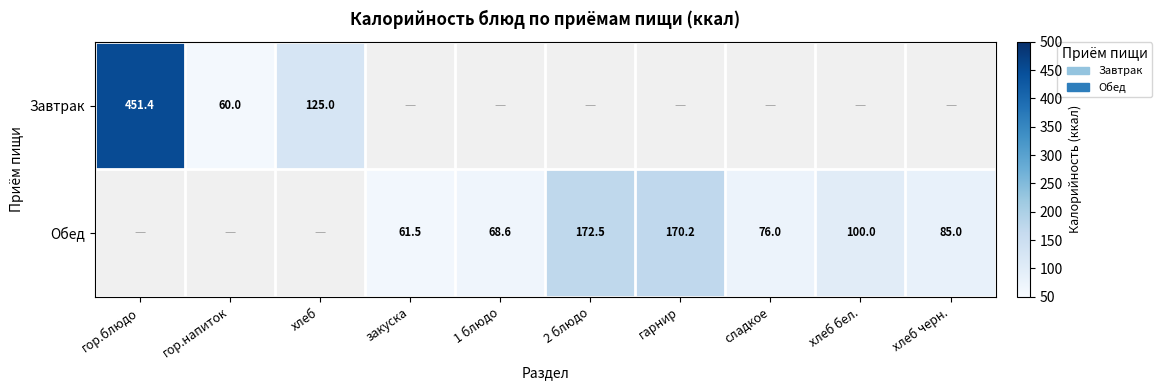

The value of Обед at хлеб черн. is 152.2. True or false?

False